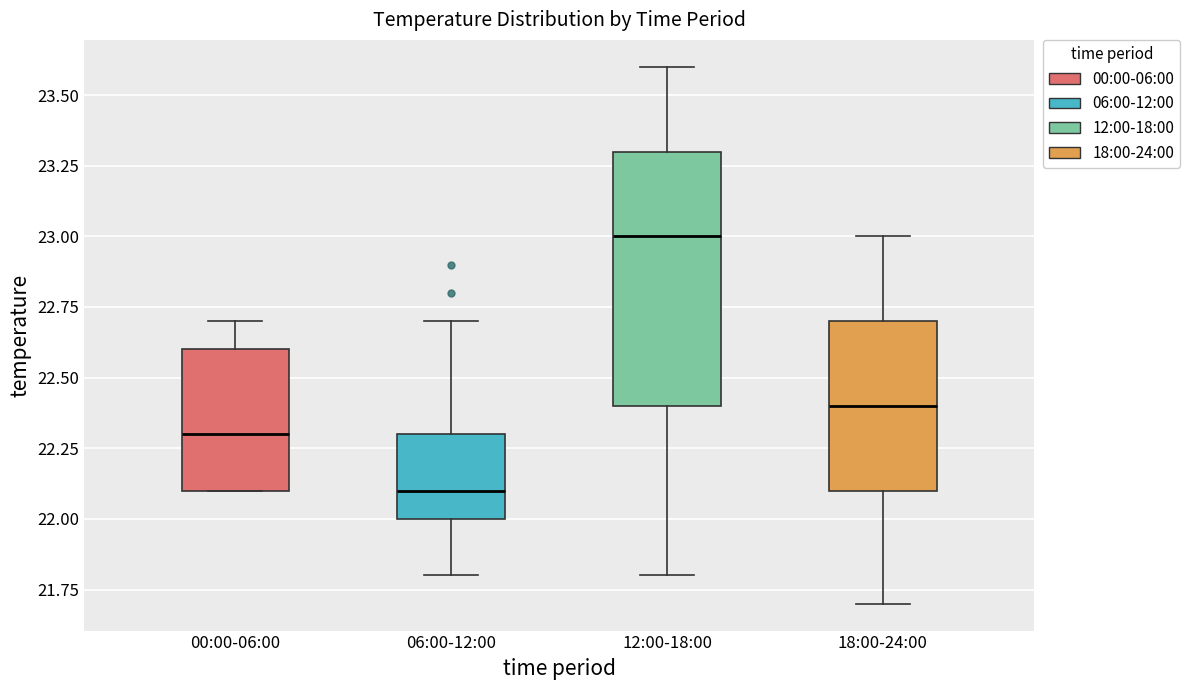

Reading left to right, transcribe this box plot: for each box, give where its median line is, the range the box spans, and where its two whiskers end, as read against the y-axis. The values are not printed on the chart, so give them approximately, as read against the axis.

00:00-06:00: median 22.3, box 22.1 to 22.6, whiskers 22.1 to 22.7
06:00-12:00: median 22.1, box 22.0 to 22.3, whiskers 21.8 to 22.7
12:00-18:00: median 23.0, box 22.4 to 23.3, whiskers 21.8 to 23.6
18:00-24:00: median 22.4, box 22.1 to 22.7, whiskers 21.7 to 23.0